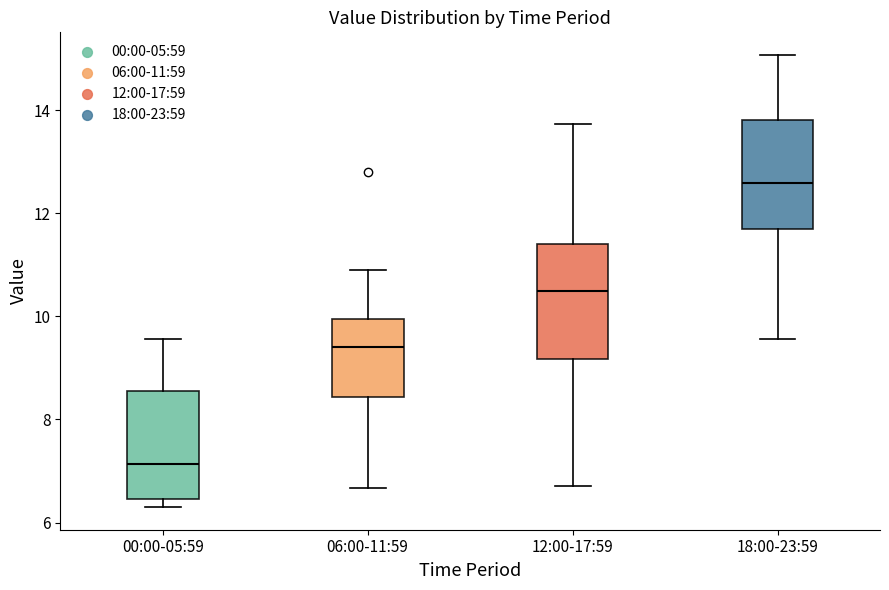

Reading left to right, transcribe this box plot: for each box, give where its median line is, the range the box spans, and where its two whiskers end, as read against the y-axis. The values are not printed on the chart, so give them approximately, as read against the axis.

00:00-05:59: median 7.2, box 6.4 to 8.6, whiskers 6.4 (just below the box's lower edge) to 9.6
06:00-11:59: median 9.4, box 8.4 to 10.0, whiskers 6.6 to 11.0
12:00-17:59: median 10.4, box 9.2 to 11.4, whiskers 6.8 to 13.8
18:00-23:59: median 12.6, box 11.8 to 13.8, whiskers 9.6 to 15.0